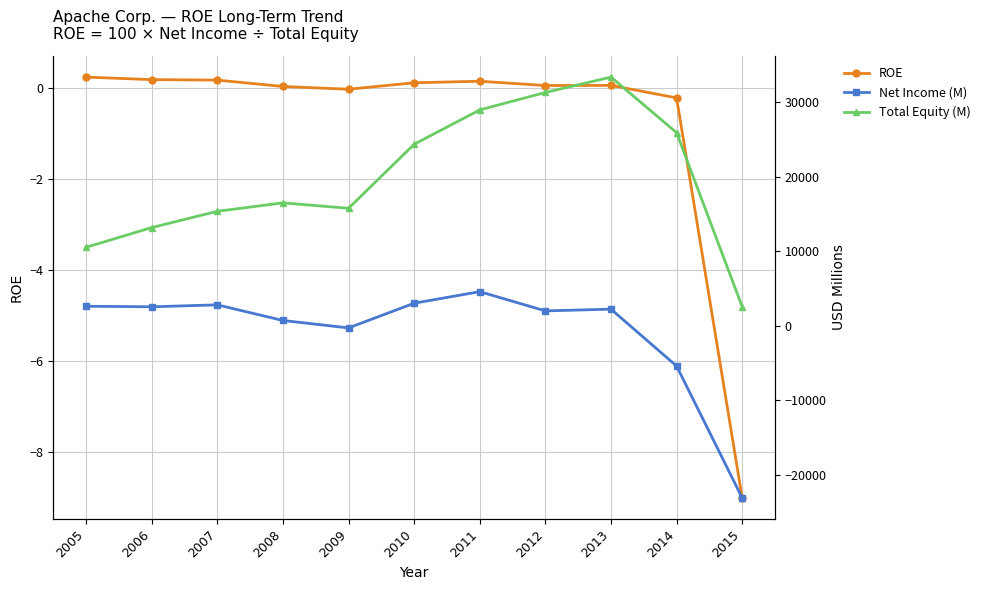

Where is Total Equity (M) nearest to the value 17981?

2008